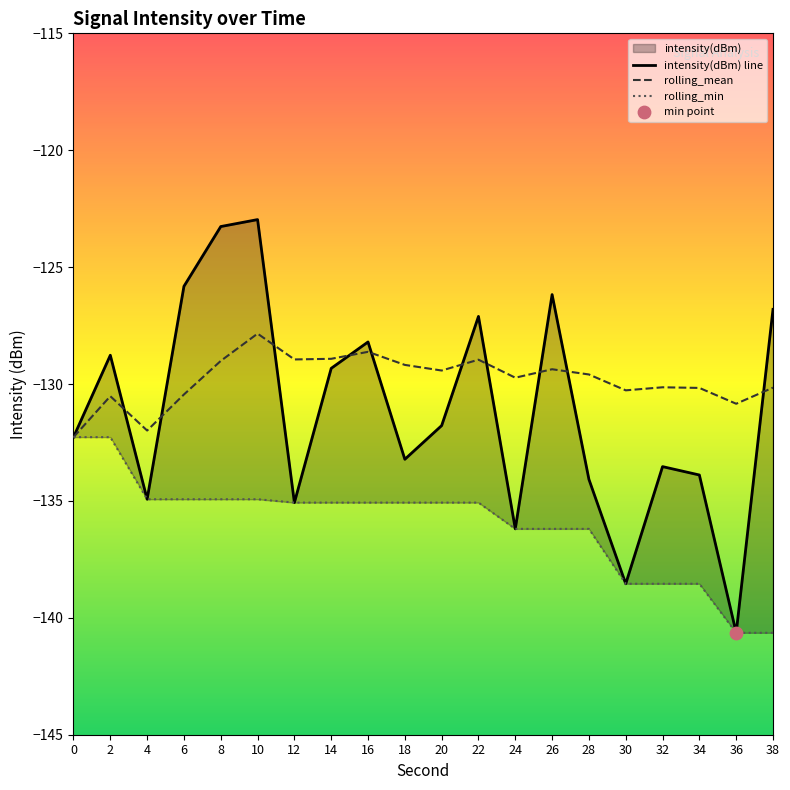

Which series contains the highest Y value?

intensity(dBm) line